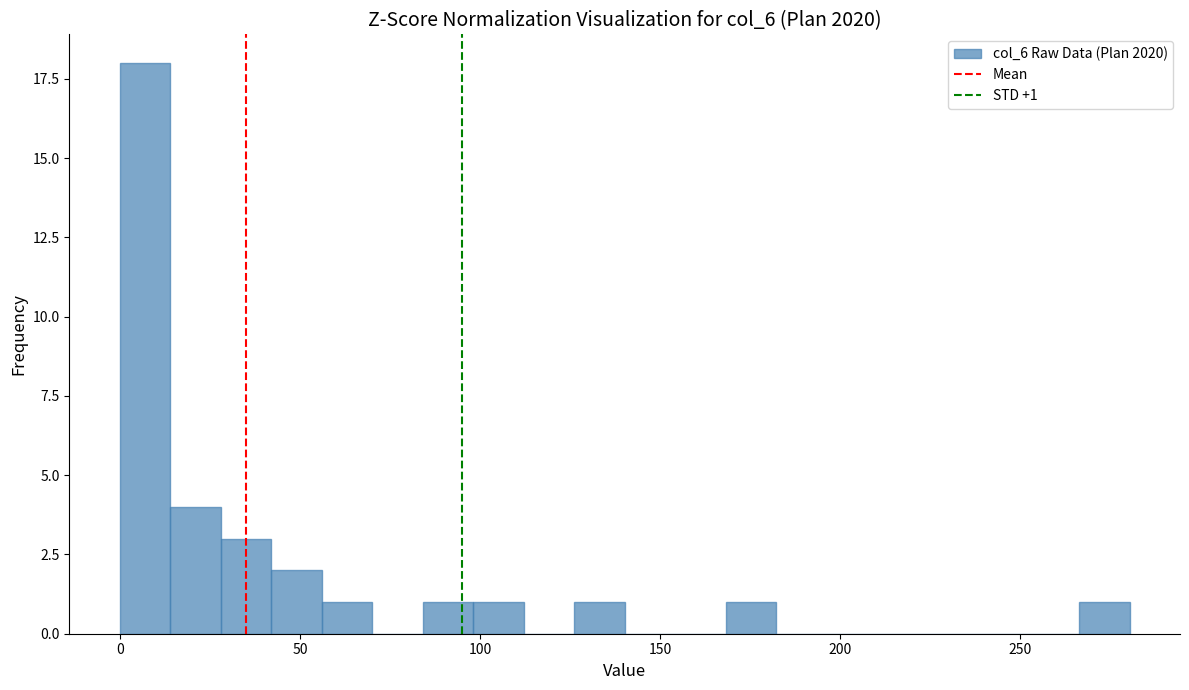

Around what value on the x-axis is the tallest bar? Give the approximate position of its centre, as read against the axis.

5